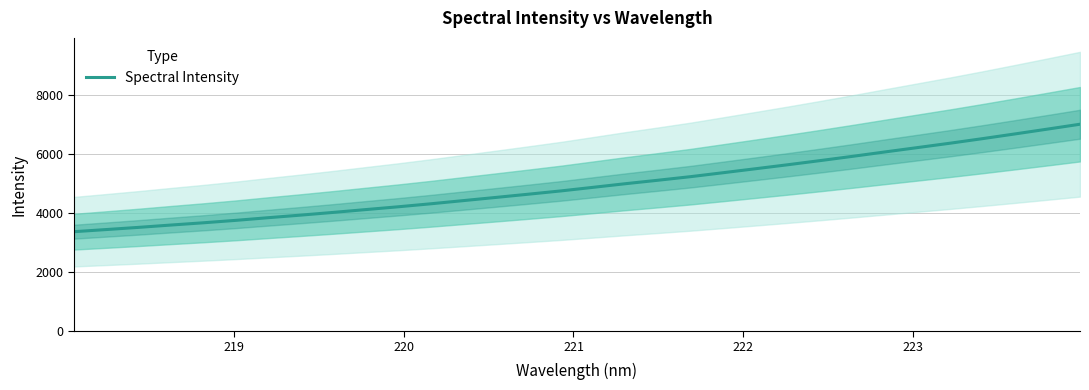

How many distinct data groups are displayed?

1